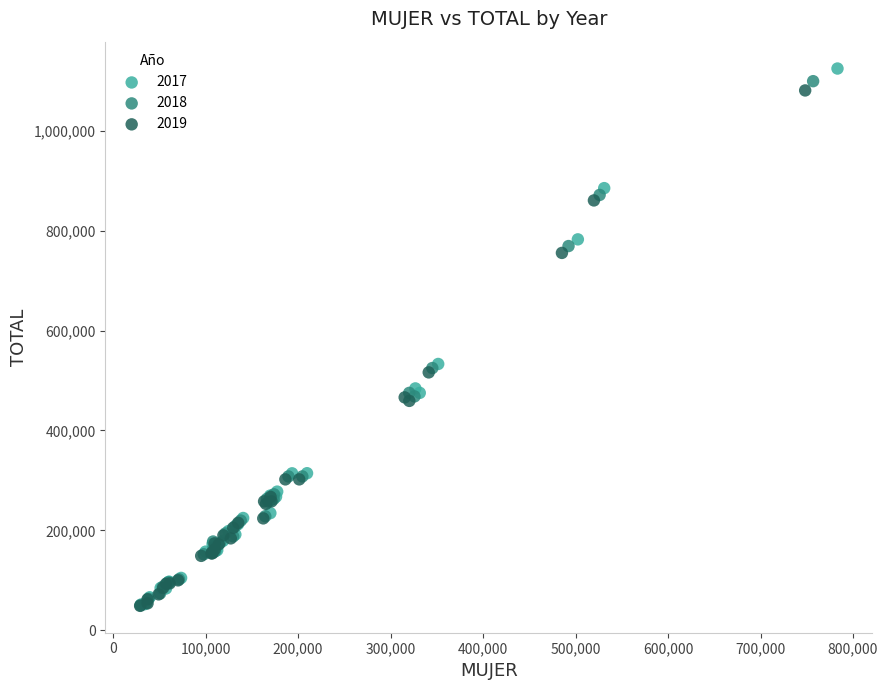

Which series has the widest spread of Y values?

2017